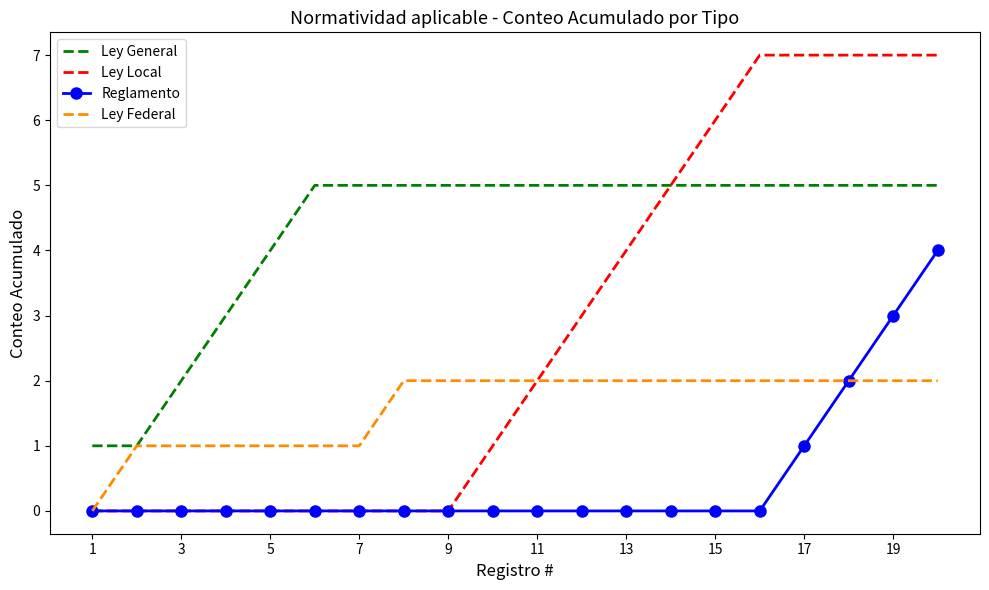

Which series has the largest total across all categories?

Ley General